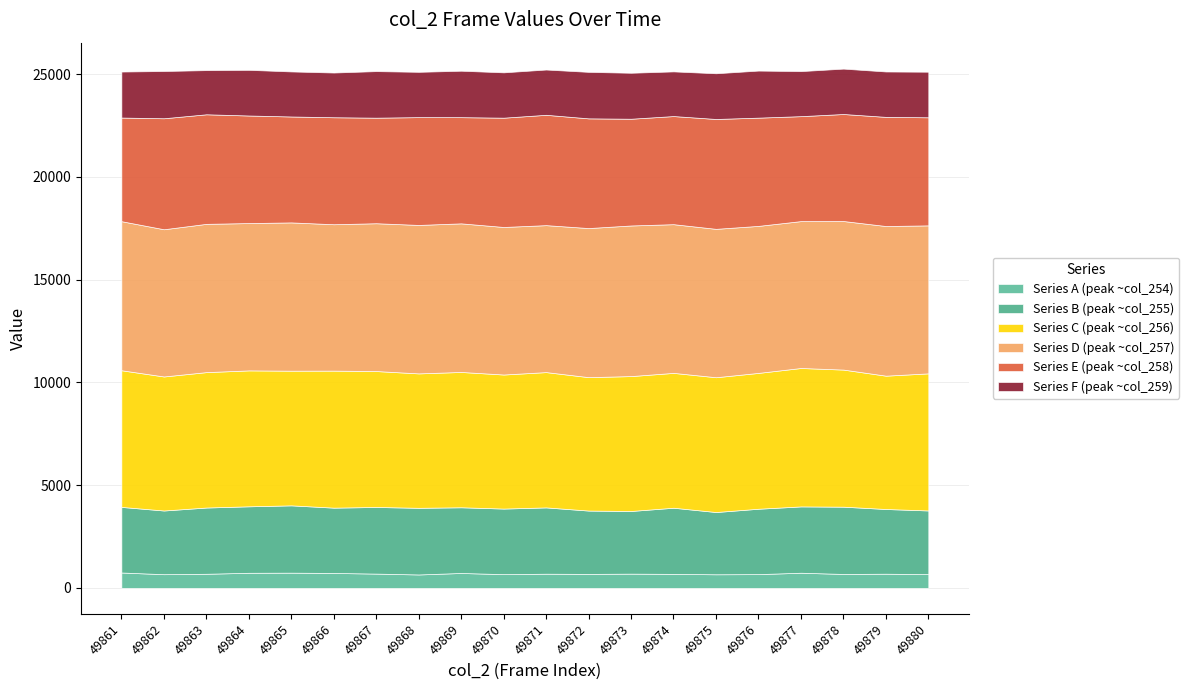

How many lines are shown in the chart?

6